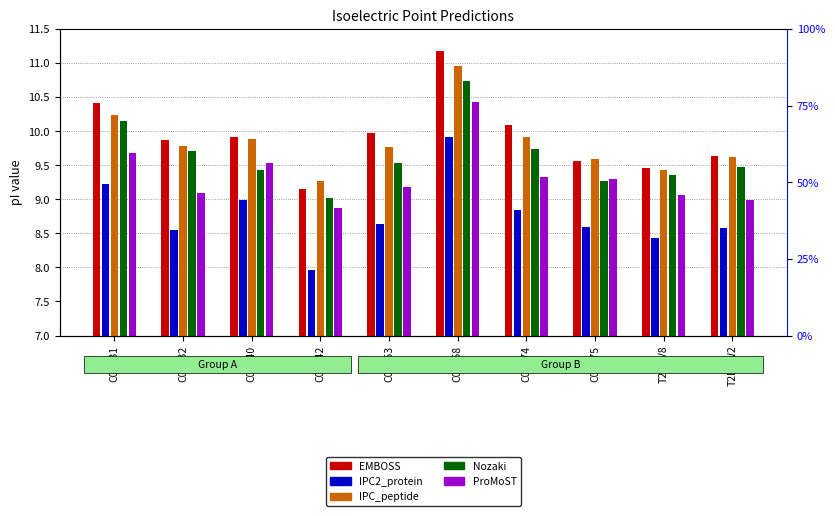

What is the label of the 10th bar from the right?

C0LP31